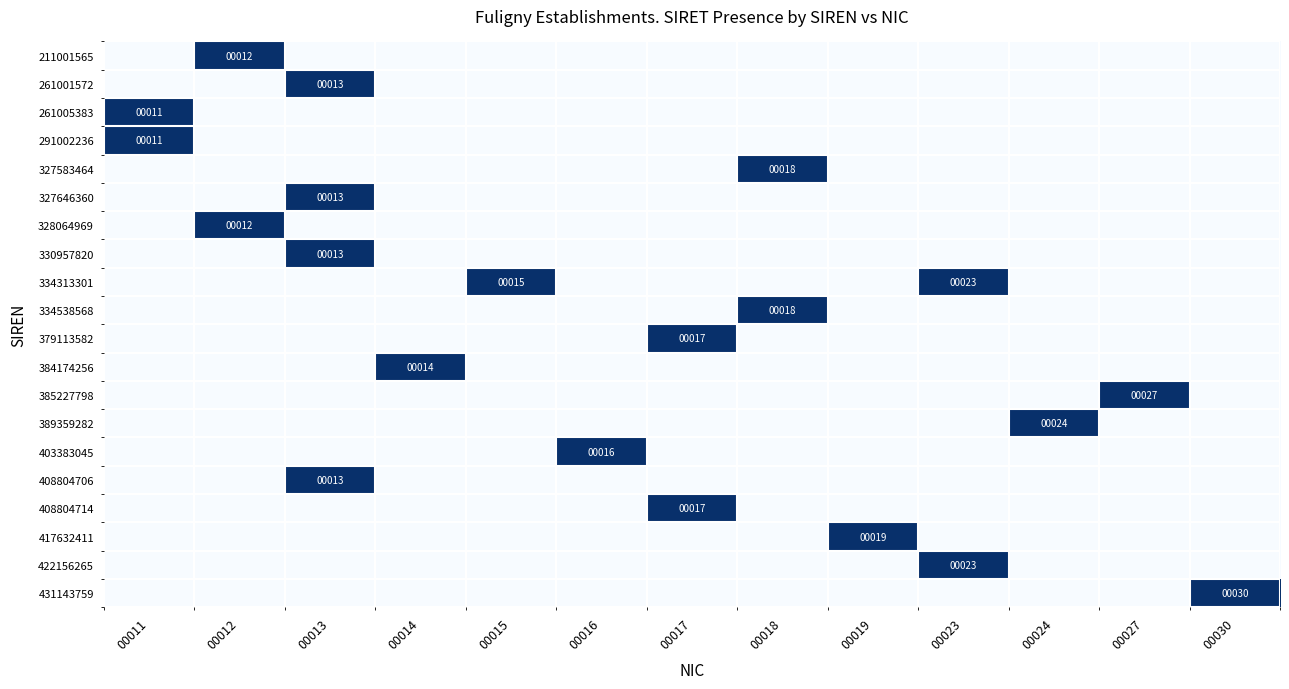

True or false: 379113582 has a value of 17 at 00017.

True